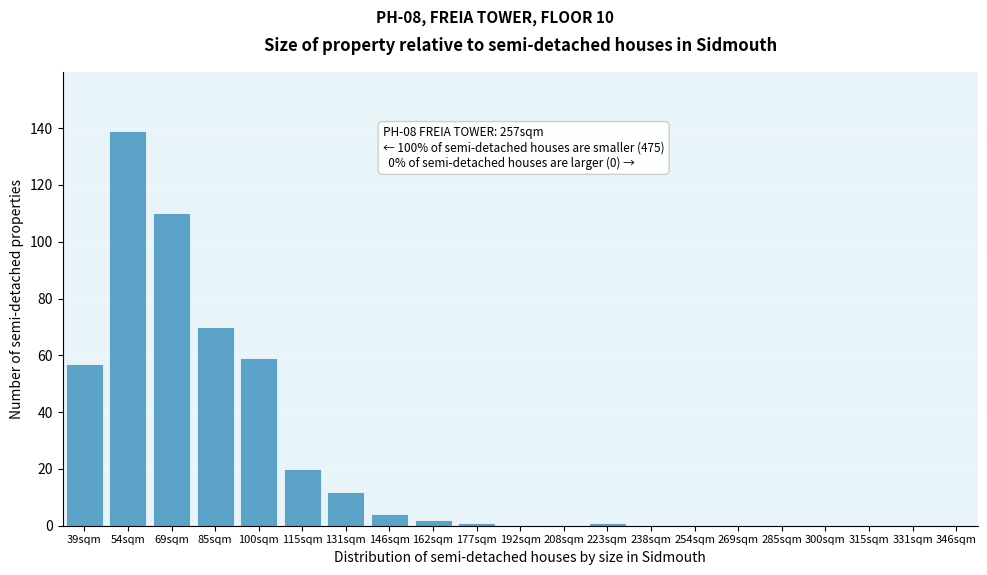

Reading left to right, extract all data points from this chart.

39sqm=57	54sqm=139	69sqm=110	85sqm=70	100sqm=59	115sqm=20	131sqm=12	146sqm=4	162sqm=2	177sqm=1	192sqm=0	208sqm=0	223sqm=1	238sqm=0	254sqm=0	269sqm=0	285sqm=0	300sqm=0	315sqm=0	331sqm=0	346sqm=0